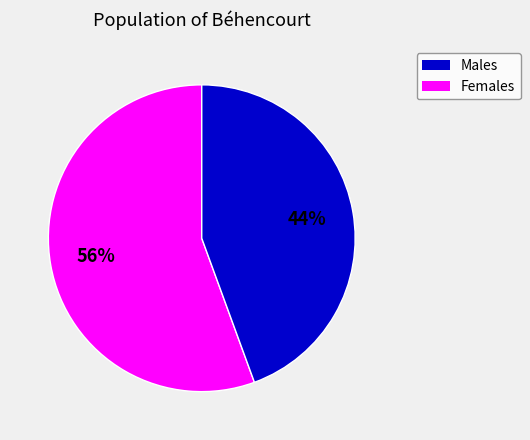

Is there any slice that represents more than half of the pie?

Yes